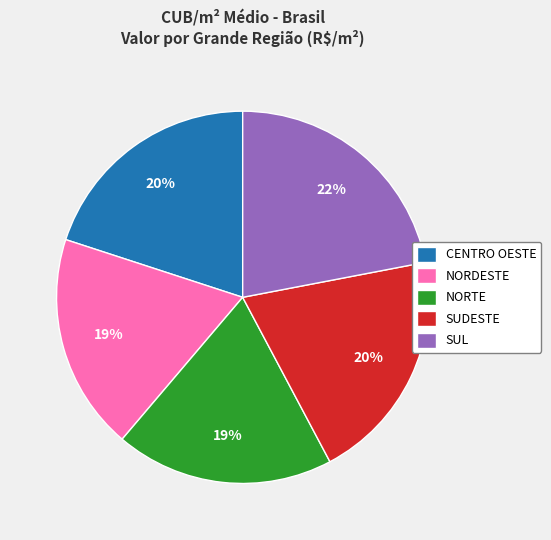

What percentage is the SUDESTE slice, to the nearest percent?

20%